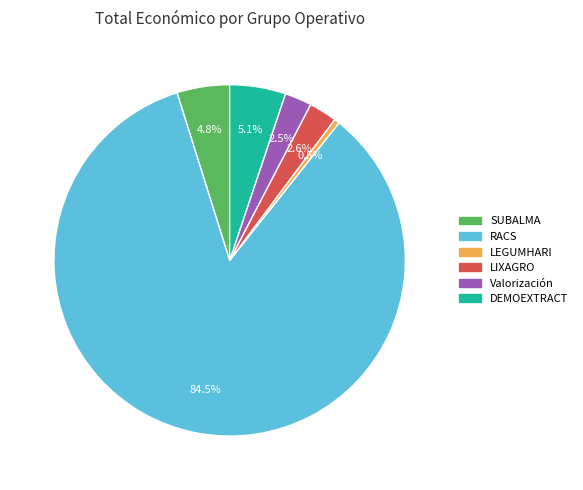

Between RACS and DEMOEXTRACT, which is larger?

RACS